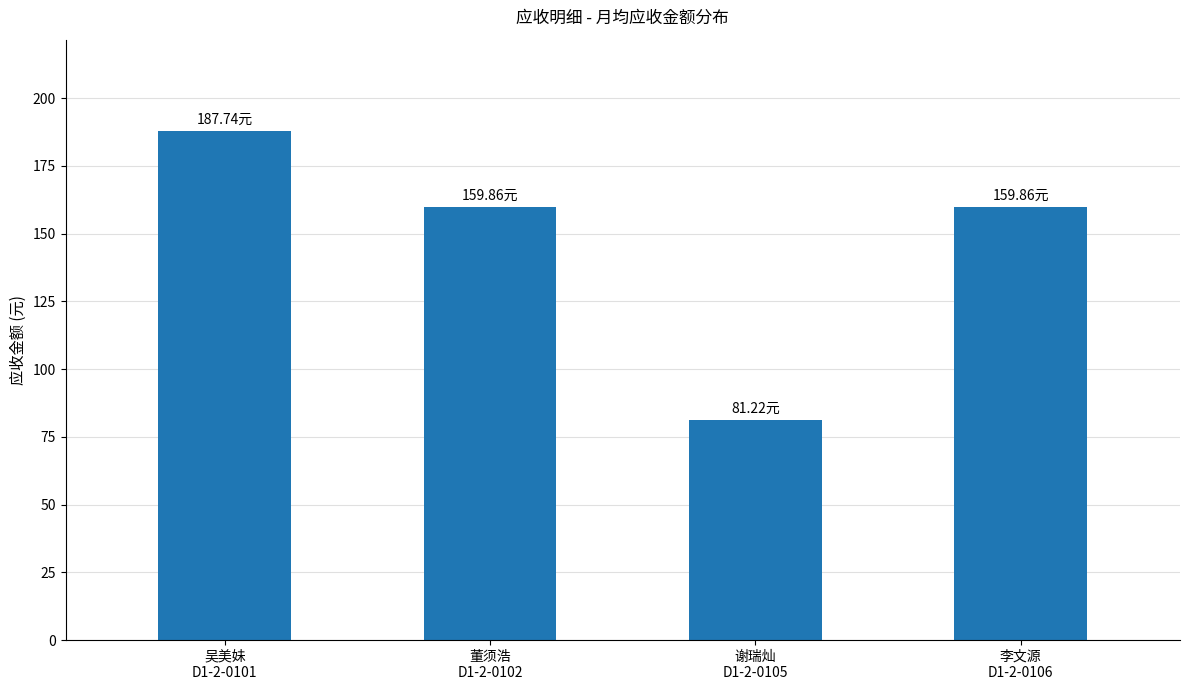

Approximately how many times larger is the value at 董须浩
D1-2-0102 compared to 吴美妹
D1-2-0101?

0.9